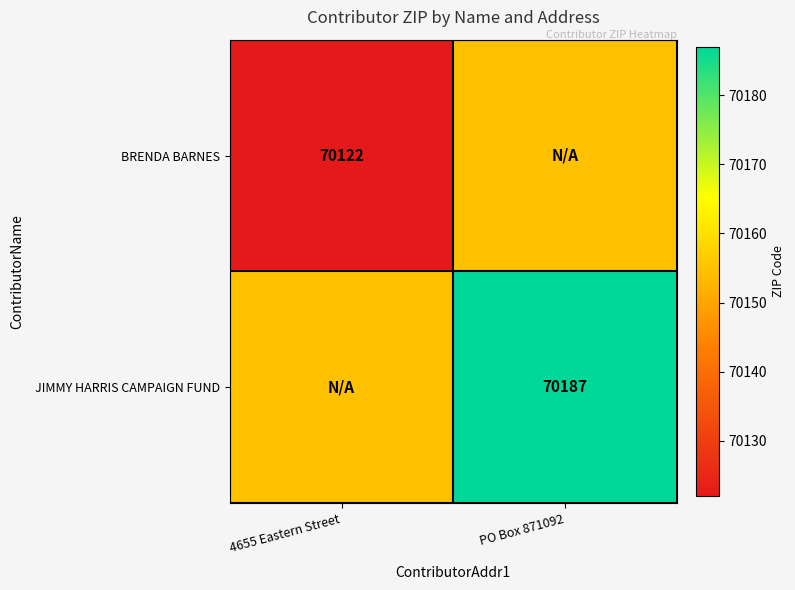

The value of JIMMY HARRIS CAMPAIGN FUND at PO Box 871092 is 70187.0. True or false?

True